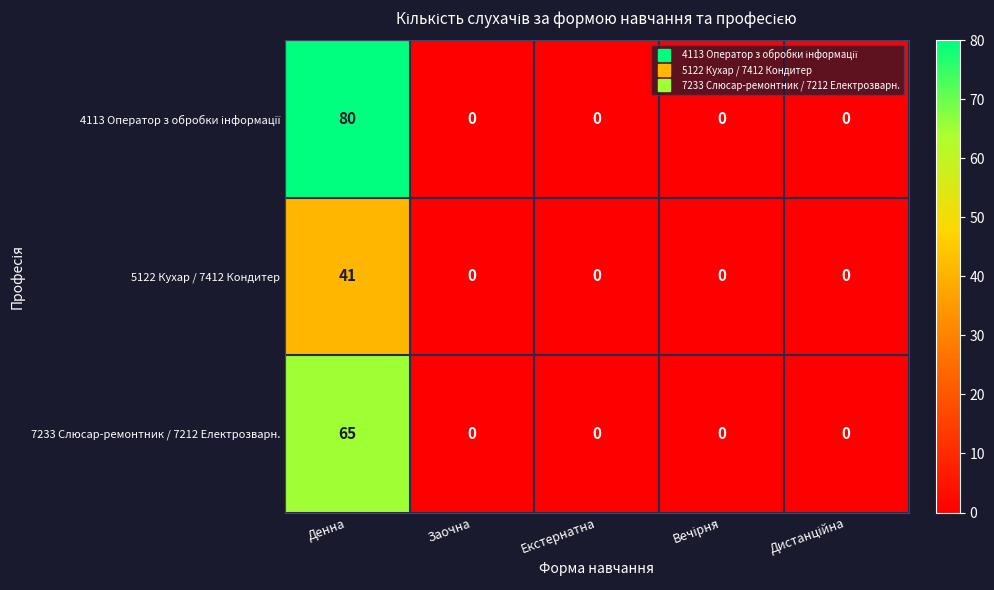

At how many categories does at least one series exceed 42?

1